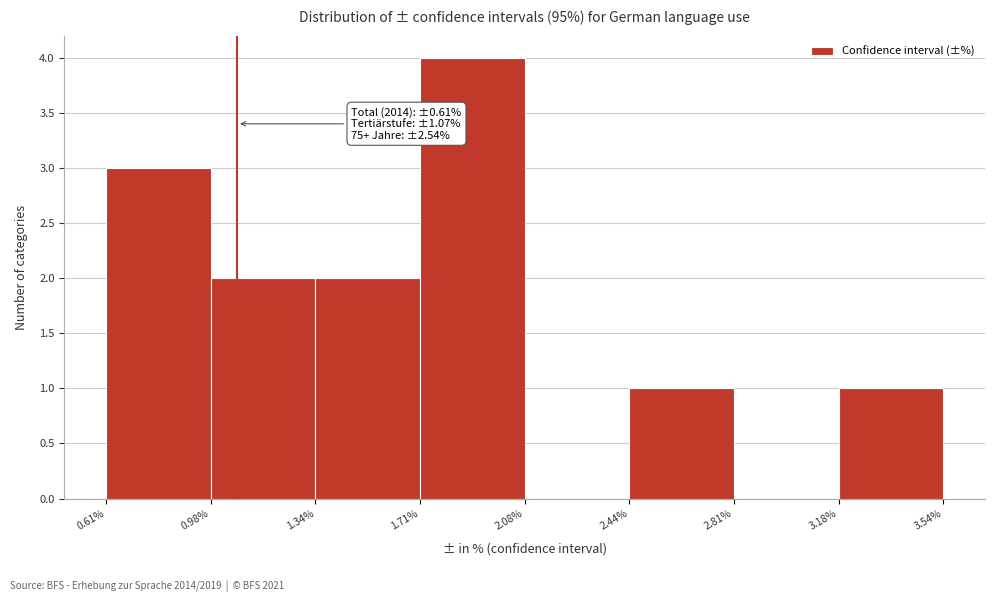

Which range on the x-axis has the tallest bar?

1.71% to 2.08%